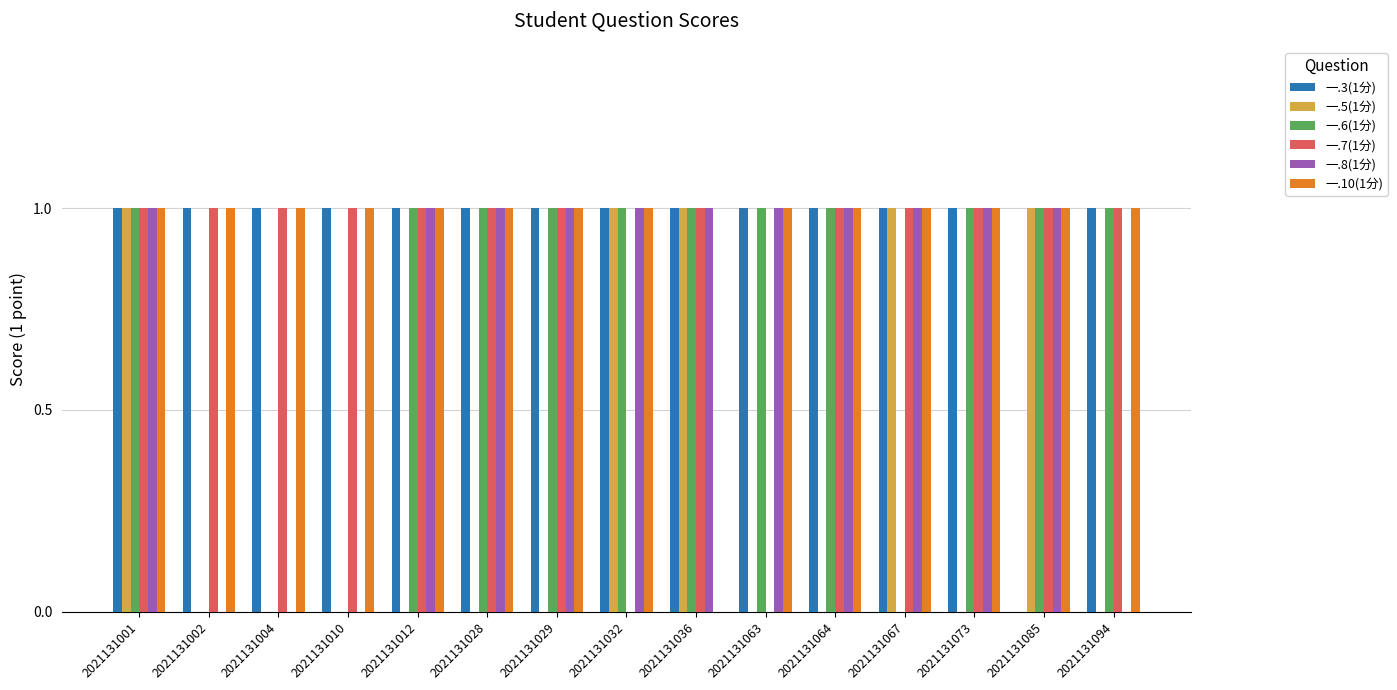

Between 2021131032 and 2021131063, which series saw the biggest shift?

一.5(1分)